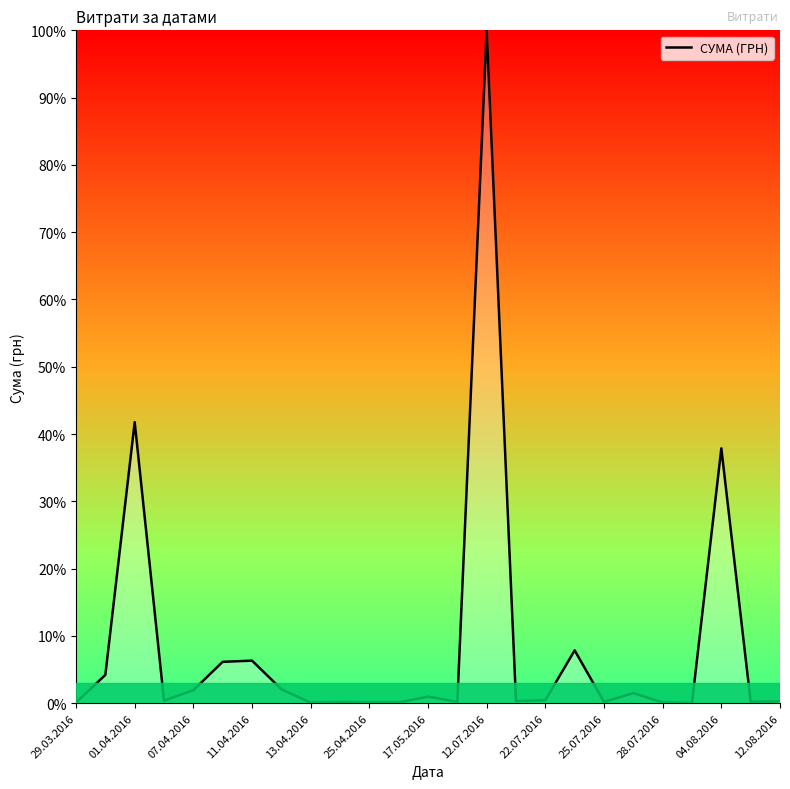

What is the difference between the maximum and minimum values?

100.0